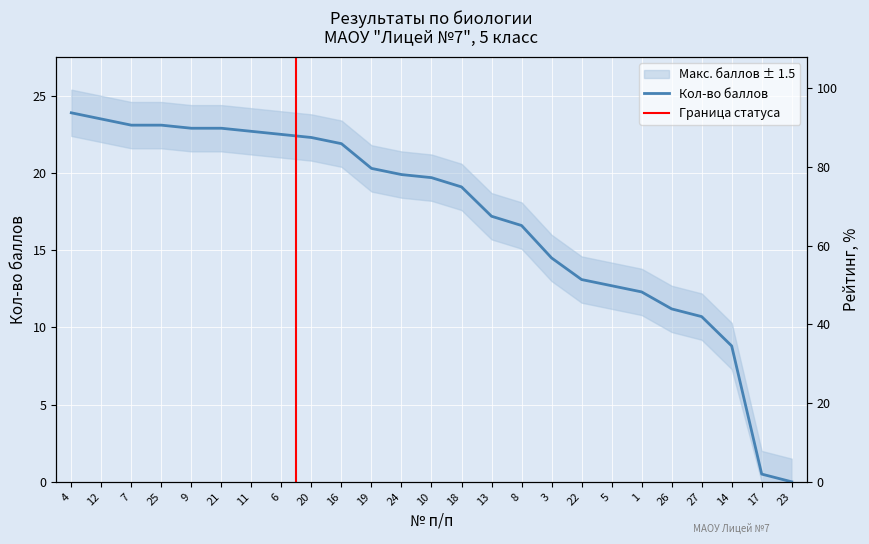

Reading right to left, list all the values displayed in this chart.

Кол-во баллов: 0.0	0.5	8.8	10.7	11.2	12.3	12.7	13.1	14.5	16.6	17.2	19.1	19.7	19.9	20.3	21.9	22.3	22.5	22.7	22.9	22.9	23.1	23.1	23.5	23.9
Рейтинг, %: 0.0	2.0	34.5	42.0	43.9	48.2	49.8	51.4	56.9	65.1	67.5	74.9	77.3	78.0	79.6	85.9	87.5	88.2	89.0	89.8	89.8	90.6	90.6	92.2	93.7